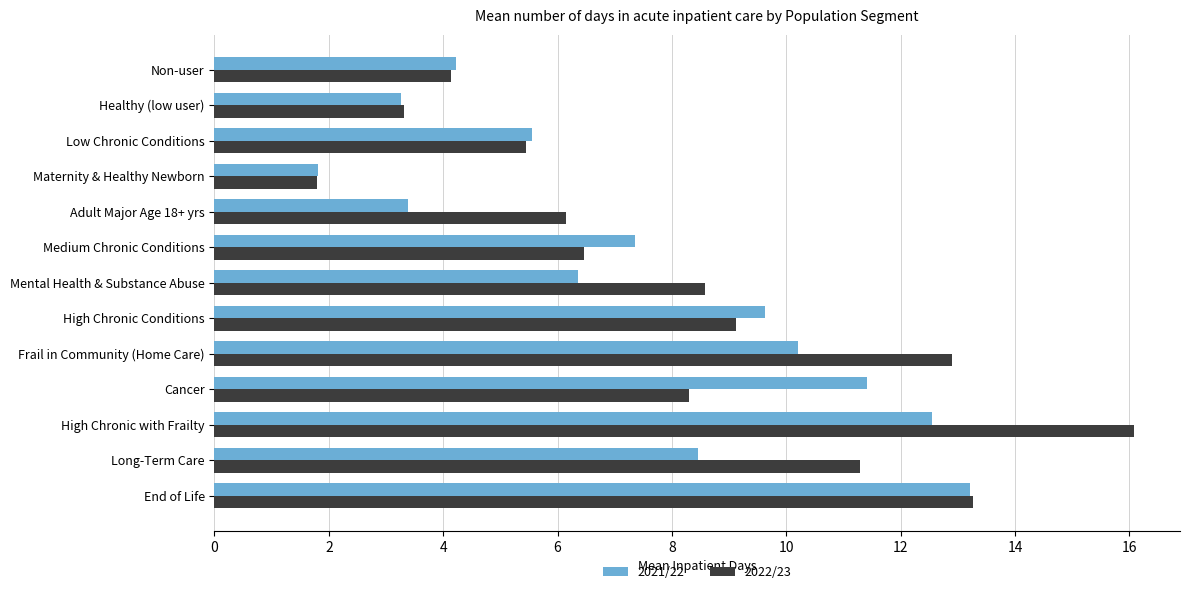

Rank the series by their maximum value, from highest to lowest.

2022/23, 2021/22